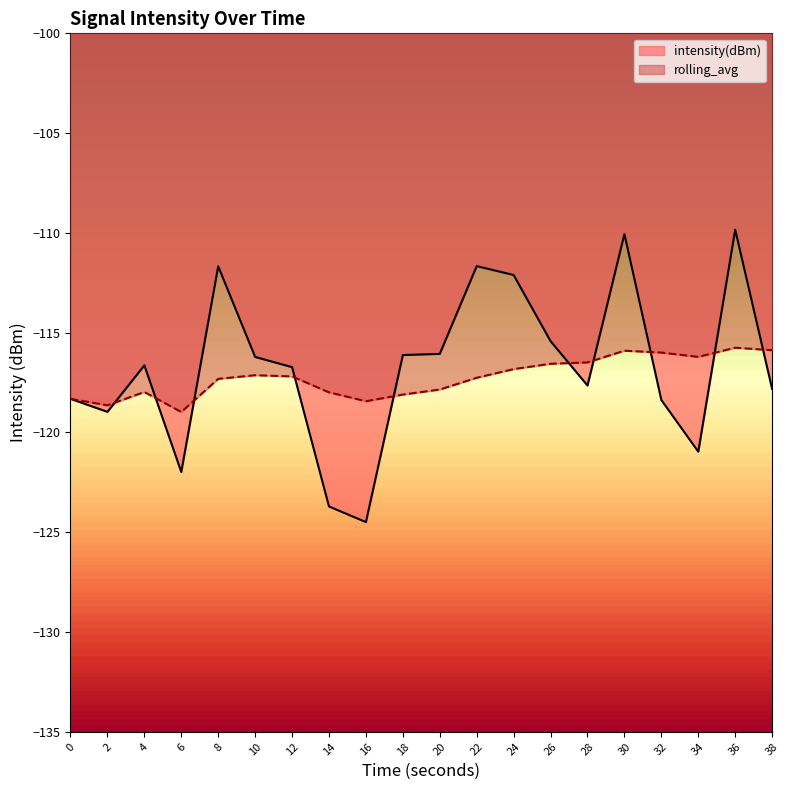

What is the smallest value displayed?

-124.5